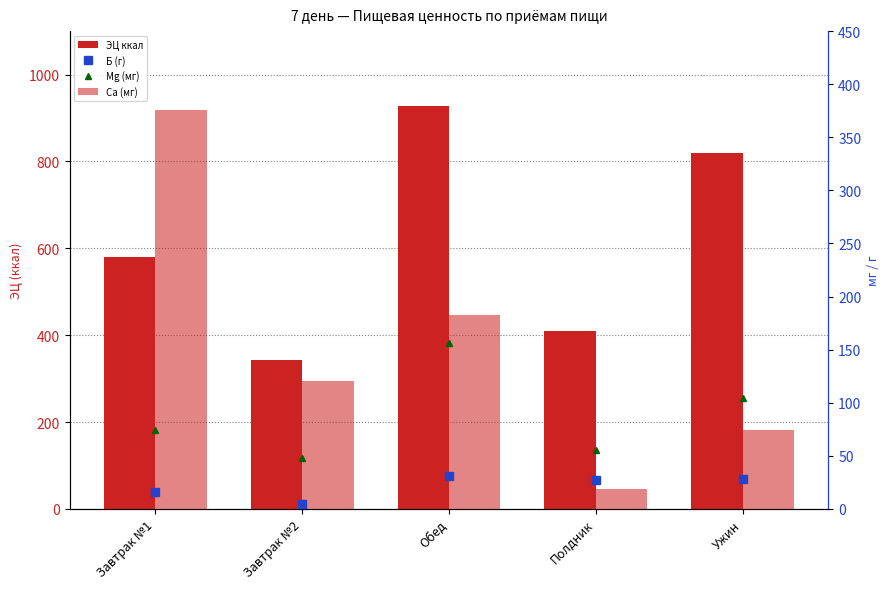

How many data points does each series have?

5